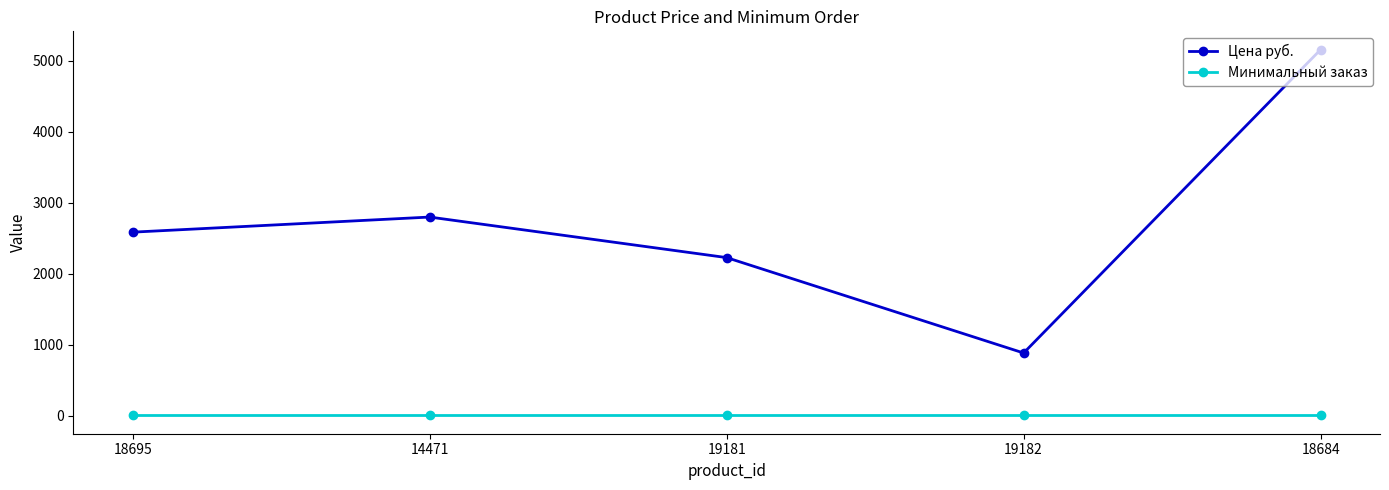

What is the approximate value of Минимальный заказ at 14471?

1.0